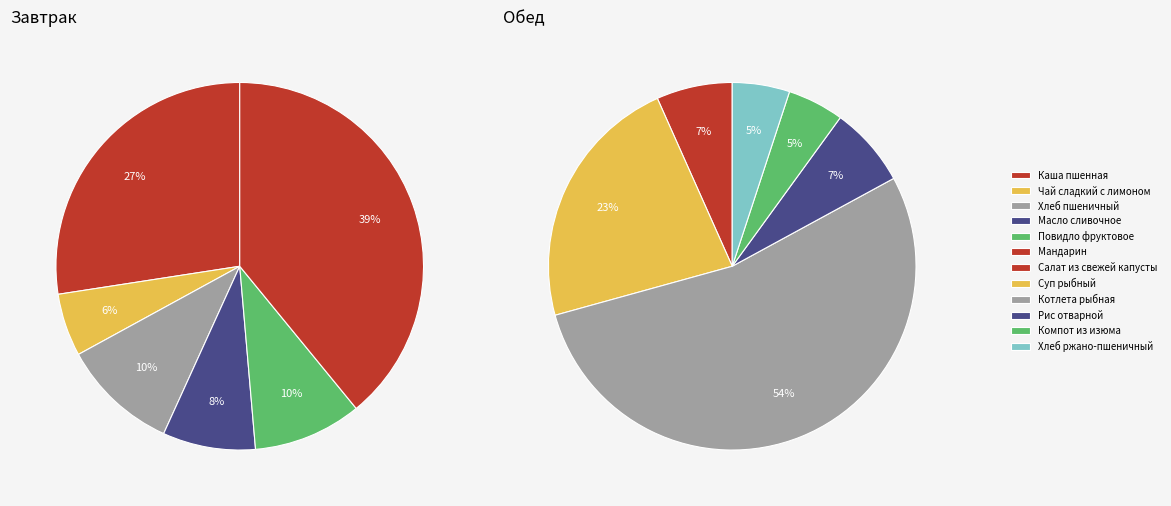

Does Рис отварной represent more than half of the total?

No